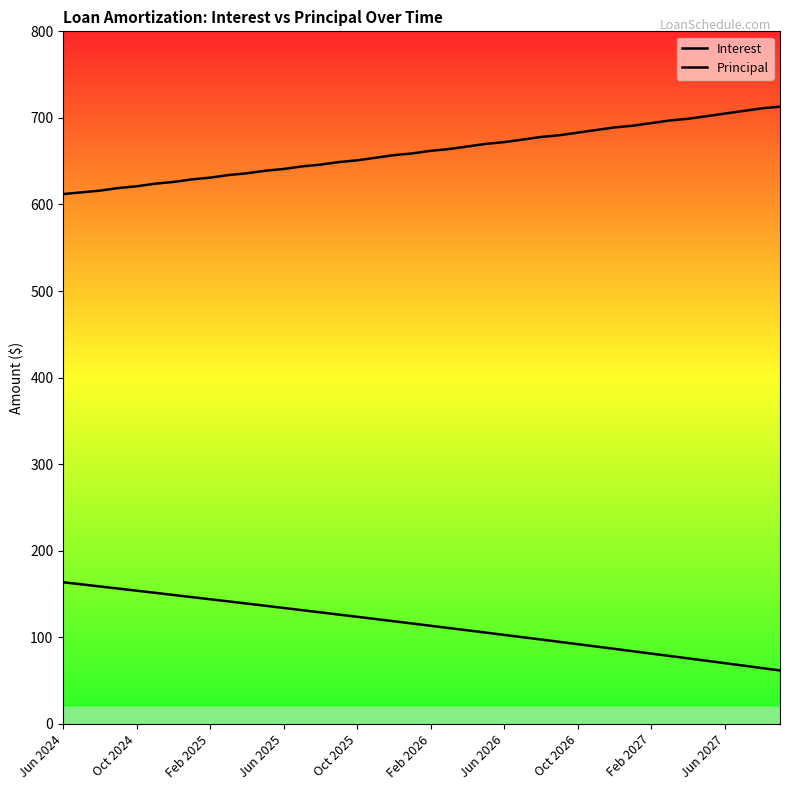

At which label does Interest reach its minimum?

39